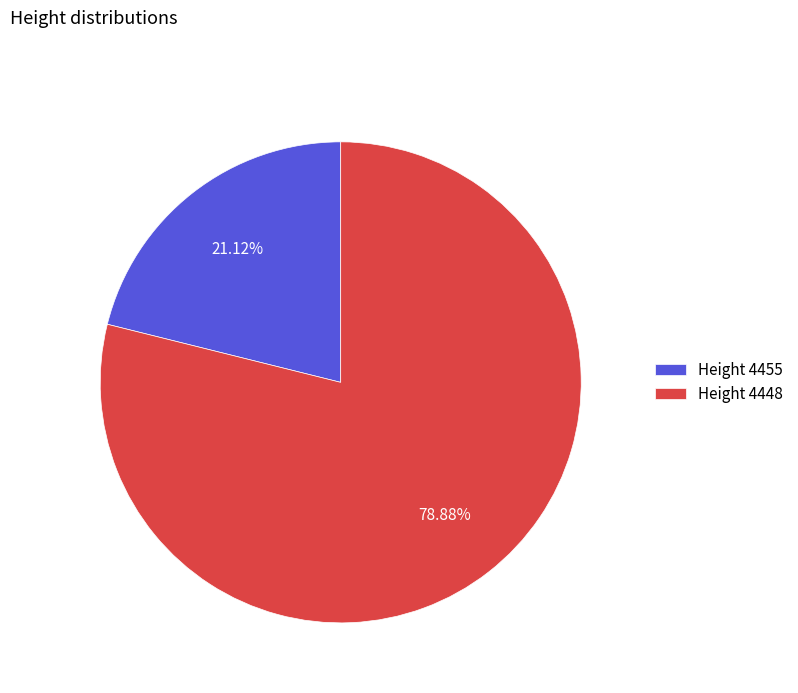

How many slices are in this pie chart?

2